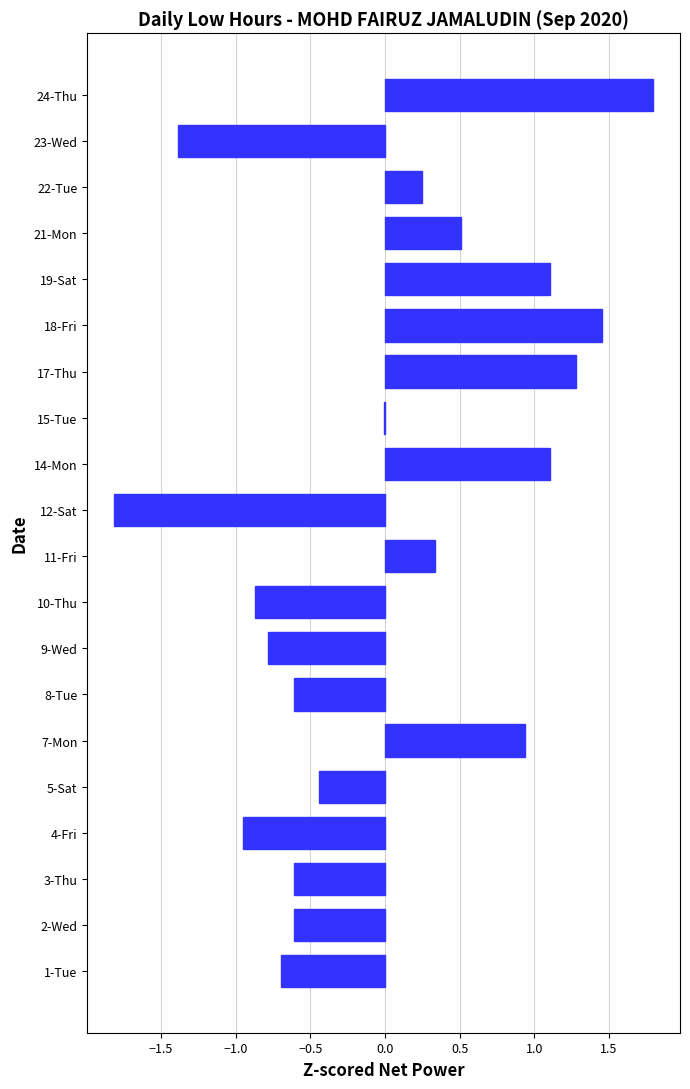

The chart shows a value of 1.2 at 7-Mon. True or false?

False